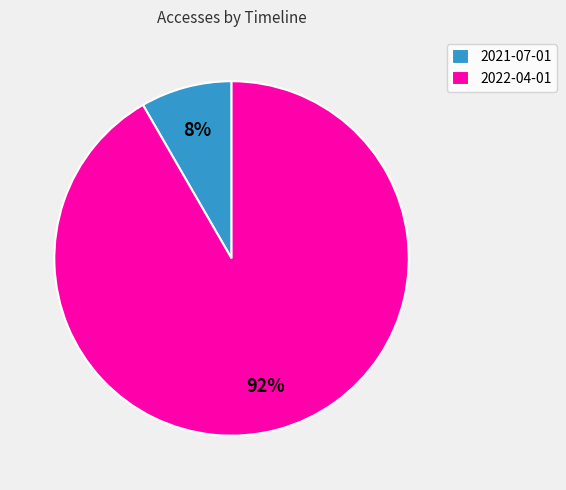

To the nearest percent, what is the combined percentage of 2022-04-01 and 2021-07-01?

100%